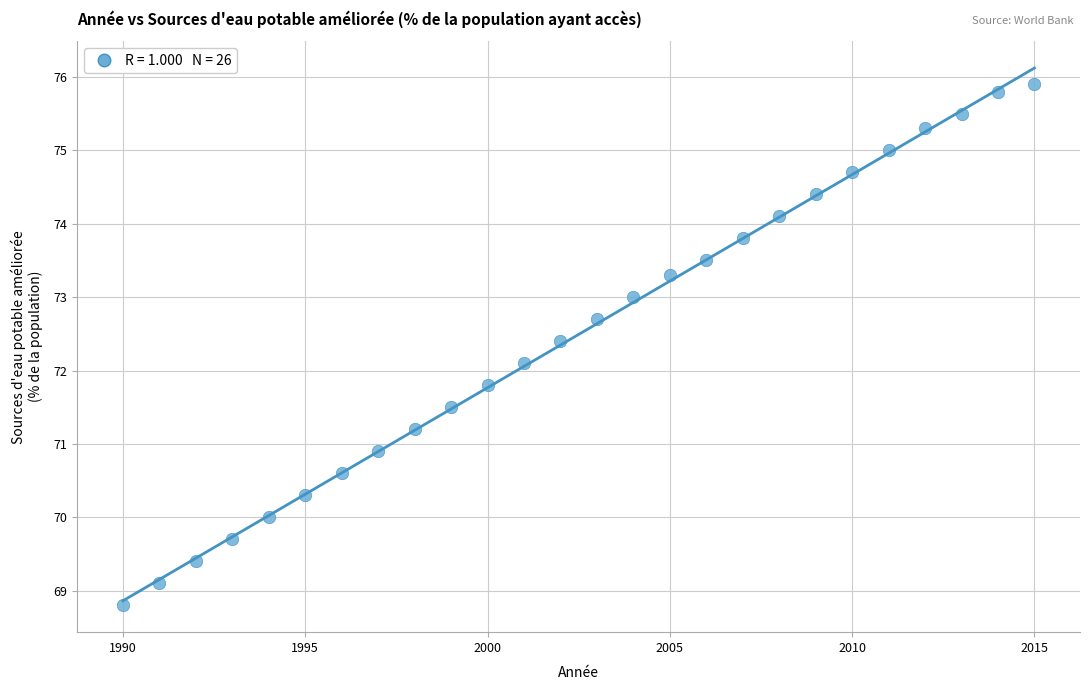

What is the range of X values (max minus min)?

25.0